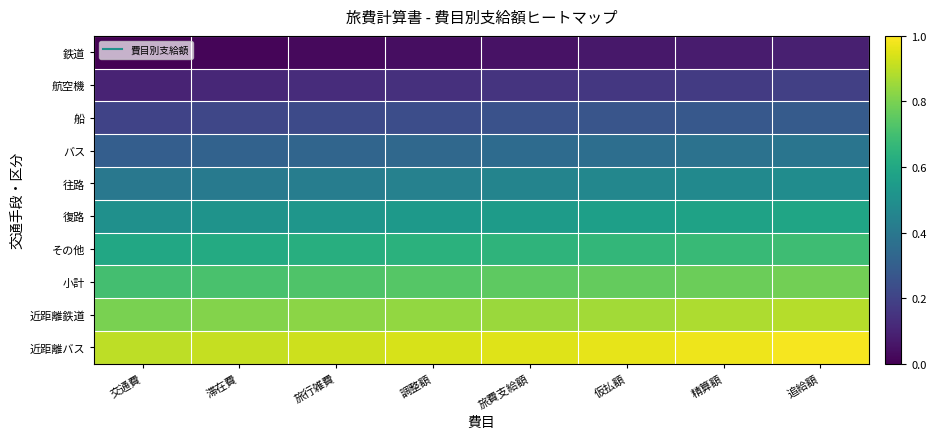

List the series in order of their peak value, highest first.

近距離バス, 近距離鉄道, 小計, その他, 復路, 往路, バス, 船, 航空機, 鉄道